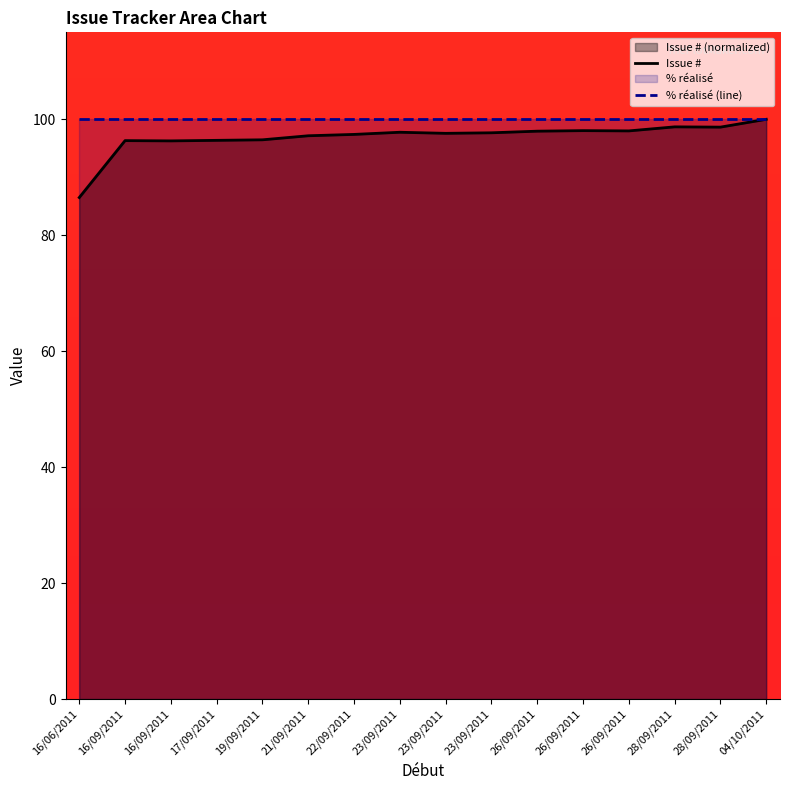

True or false: % réalisé (line) has more than 1 interior local peaks.

False